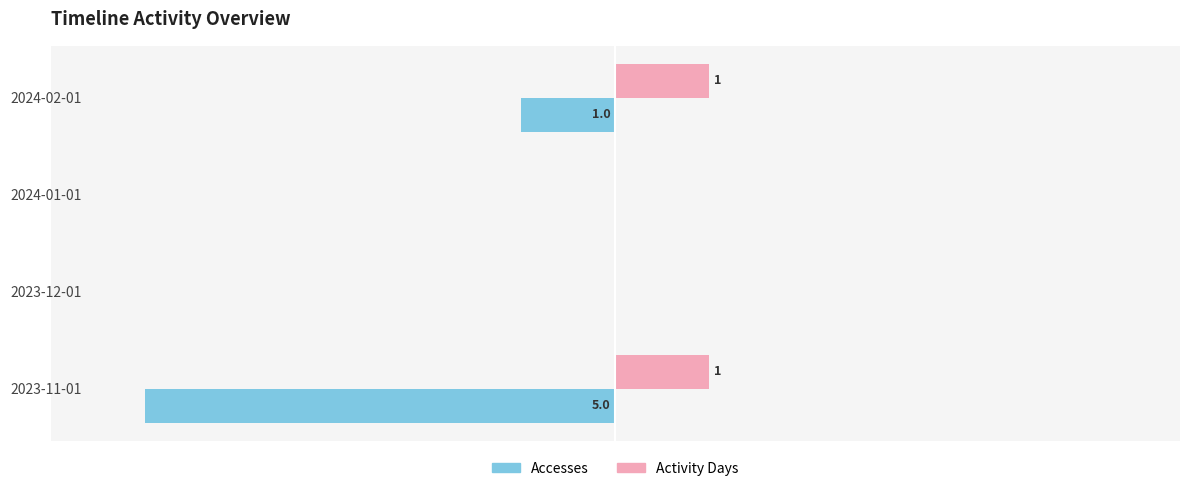

Where is Accesses nearest to the value -2?

2024-02-01